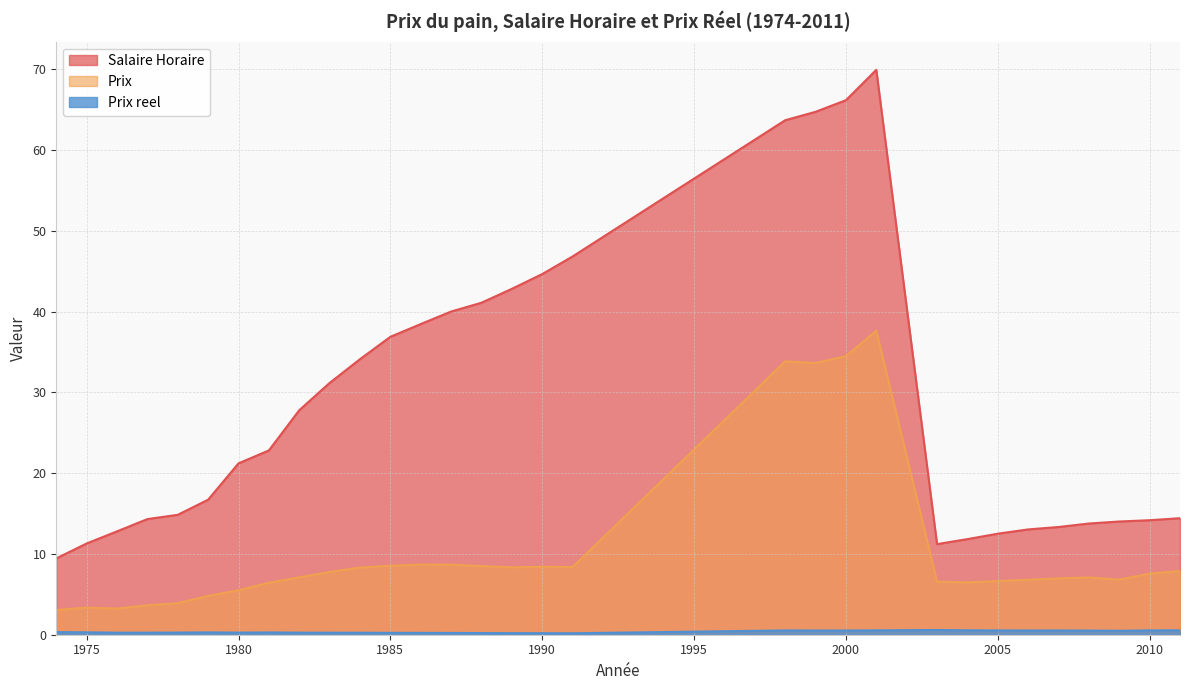

Which label corresponds to the smallest value in the chart?

1991